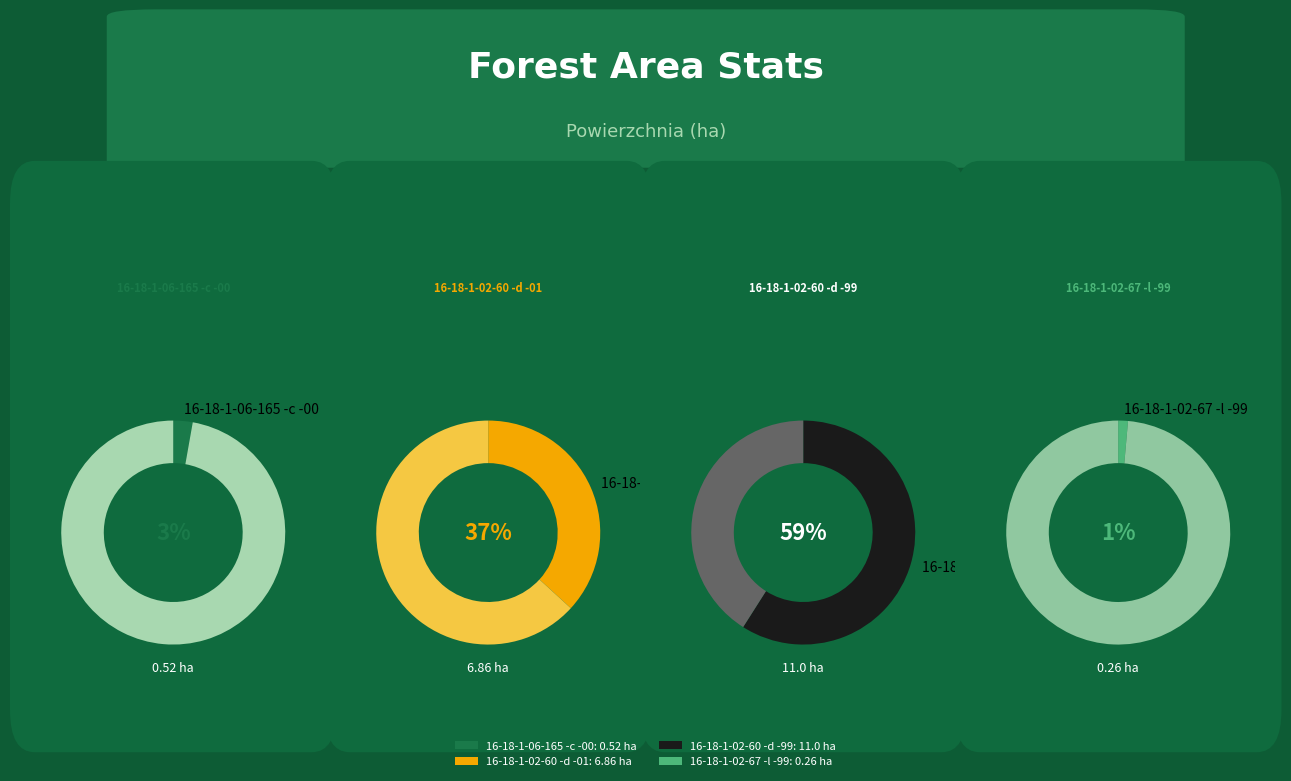

Which category accounts for the majority?

16-18-1-02-60 -d -99